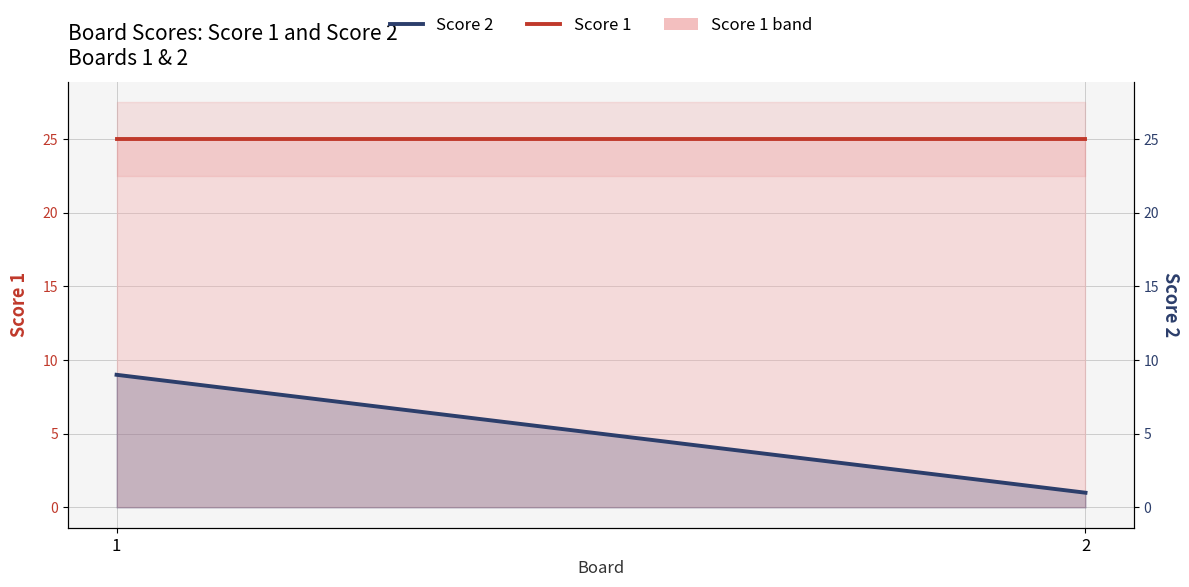

Which series has the widest spread of values?

Score 2